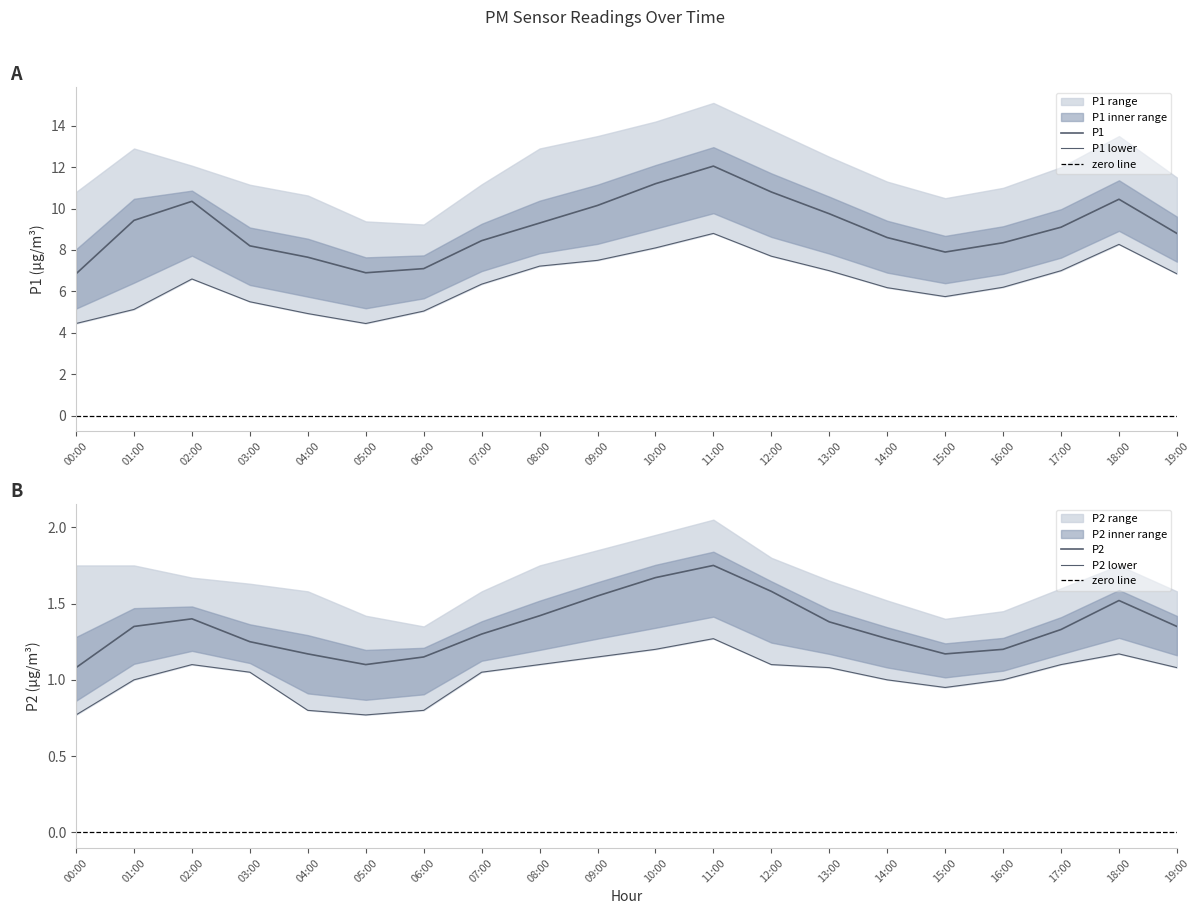

What is the difference between the second highest and minimum values in the P2 series?

0.6